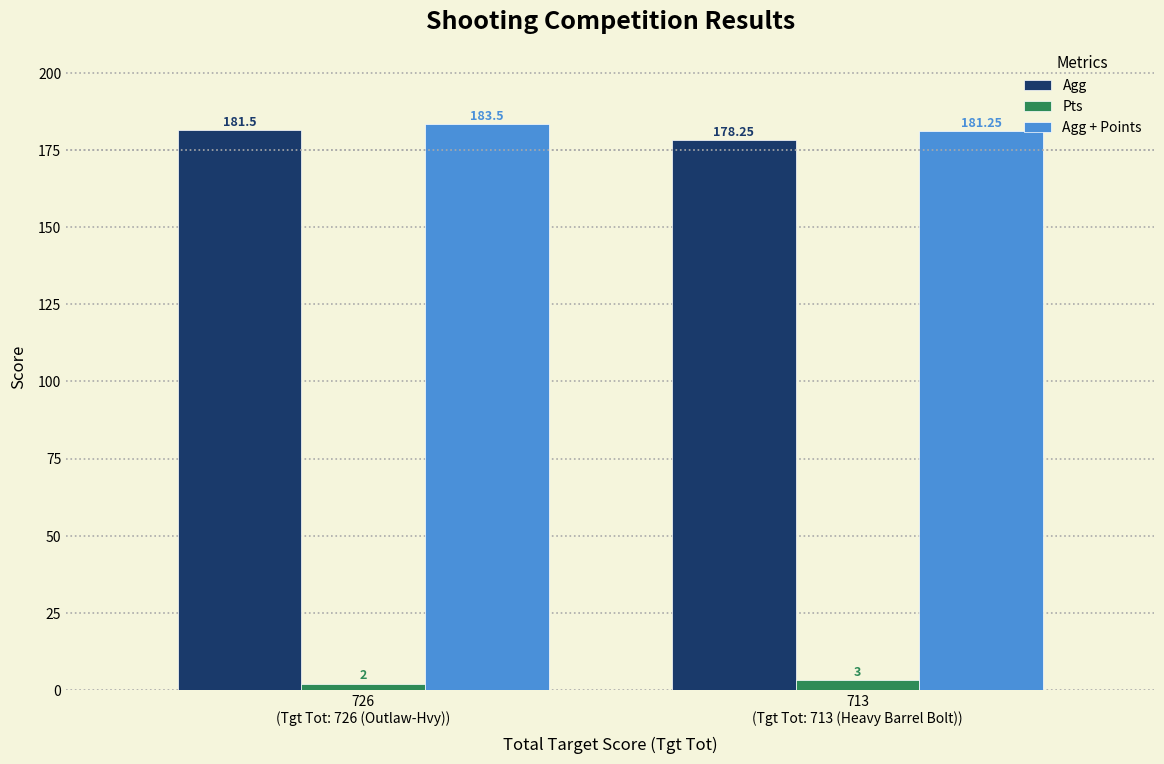

What is the average value of the Agg series?

179.9